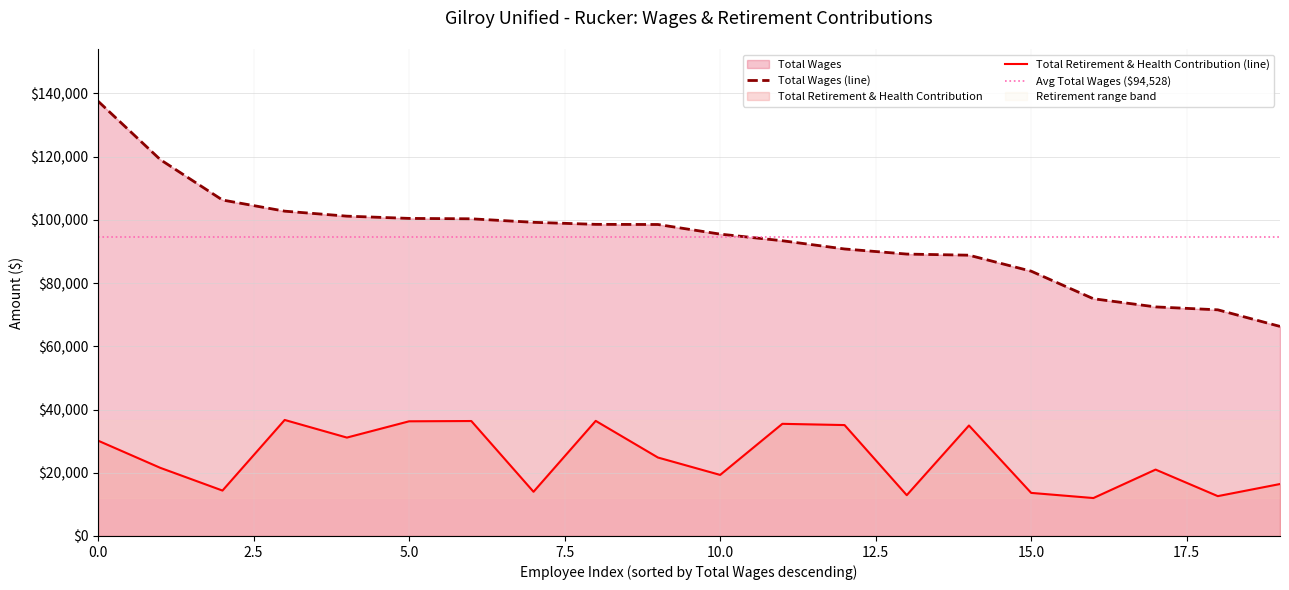

Rank the series by their maximum value, from lowest to highest.

Total Retirement & Health Contribution, Total Wages